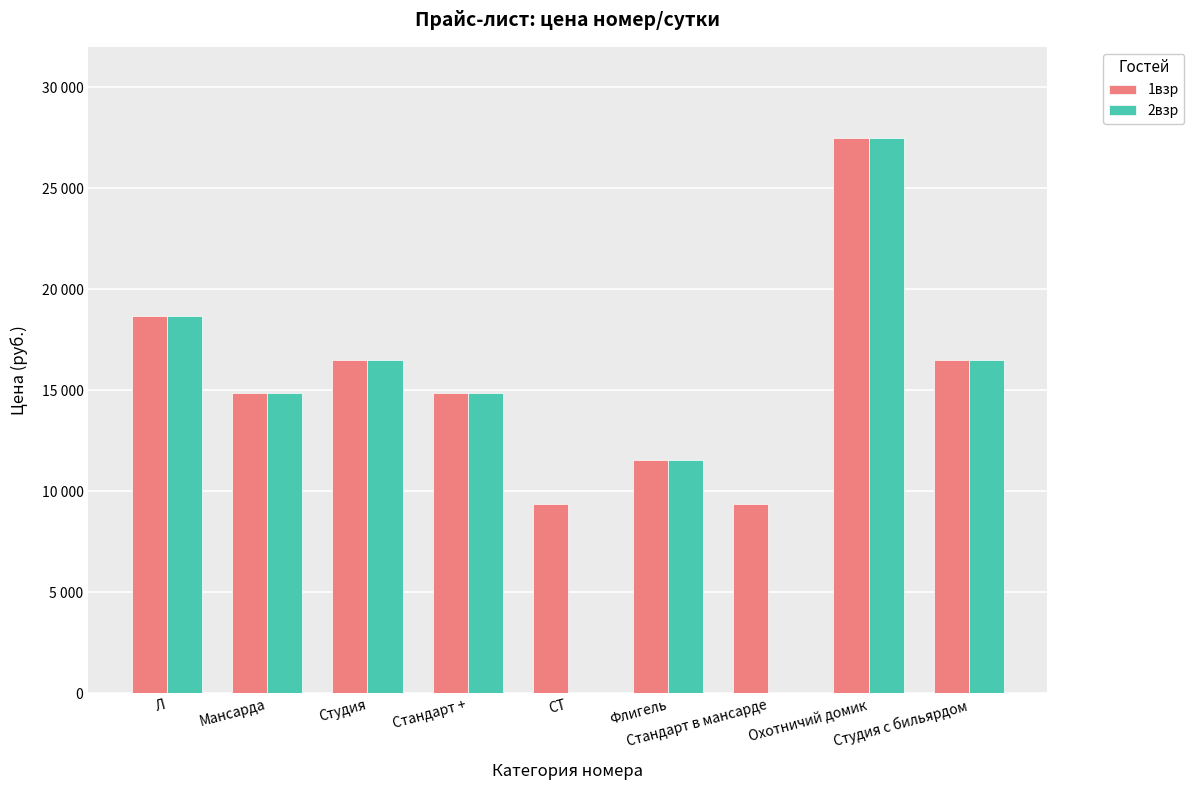

Is it true that 1взр equals 4605.6 at Стандарт +?

False